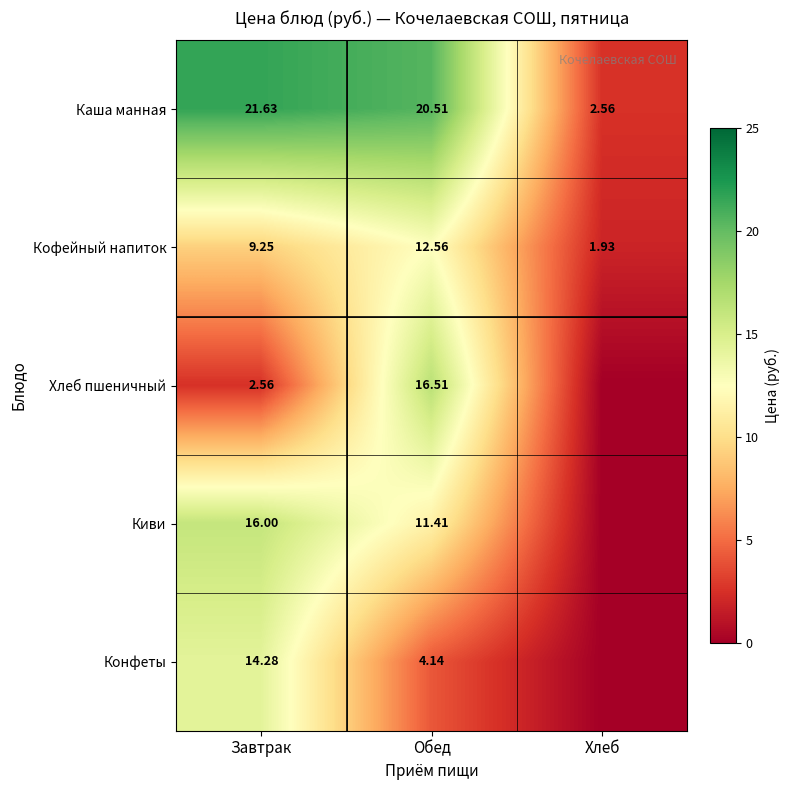

Where does the Кофейный напиток series first go above 9?

Завтрак